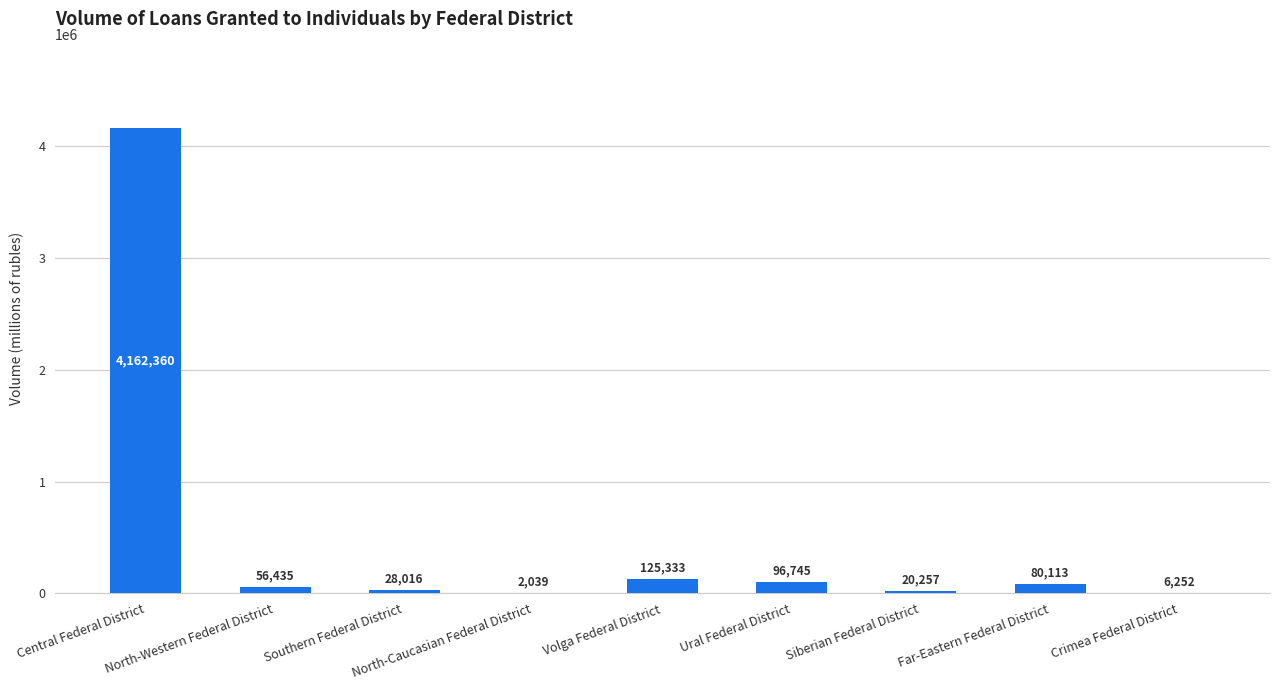

What is the sum of all values?

4577550